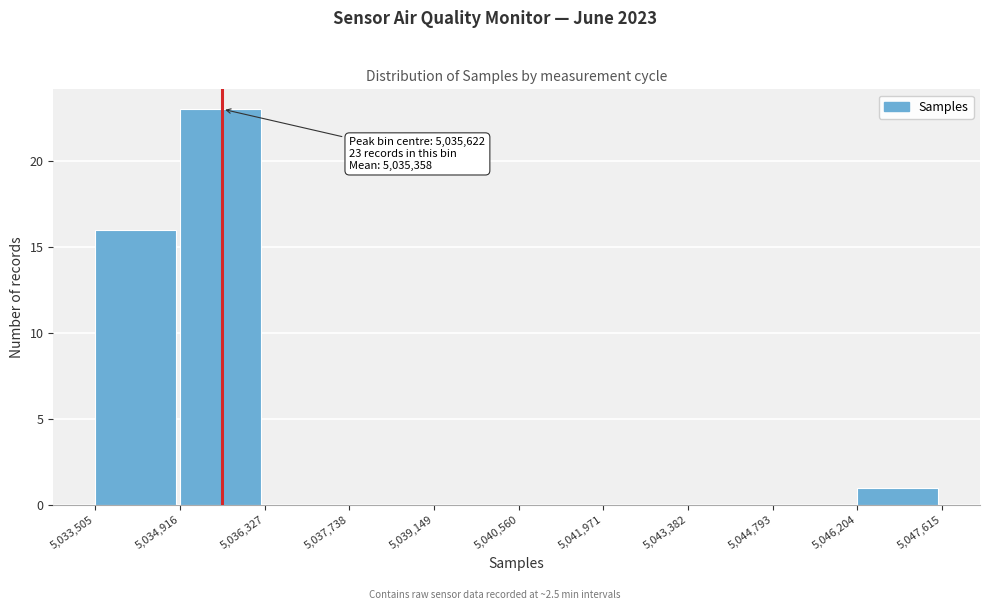

Over which range of the x-axis is the bar tallest?

5,034,916 to 5,036,327